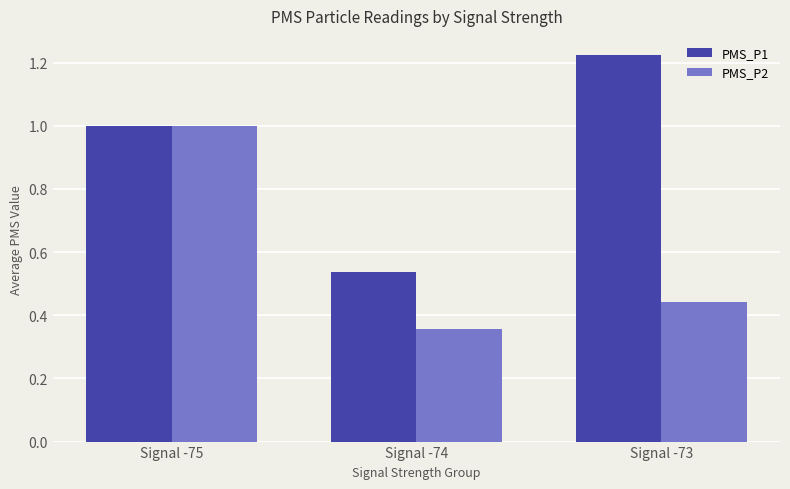

How many PMS_P2 values are between 0 and 1?

3